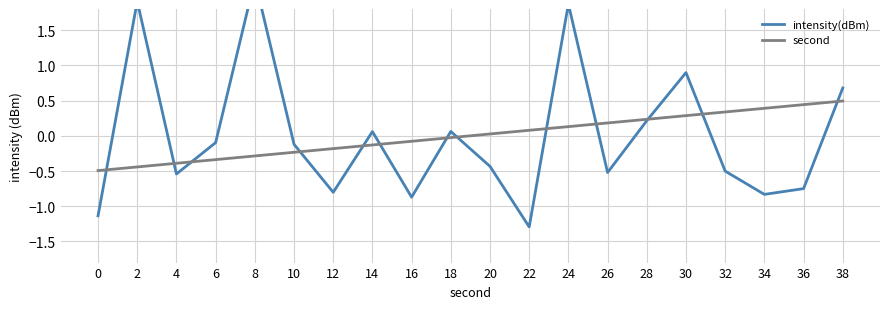

What is the highest value of the second series?

0.5